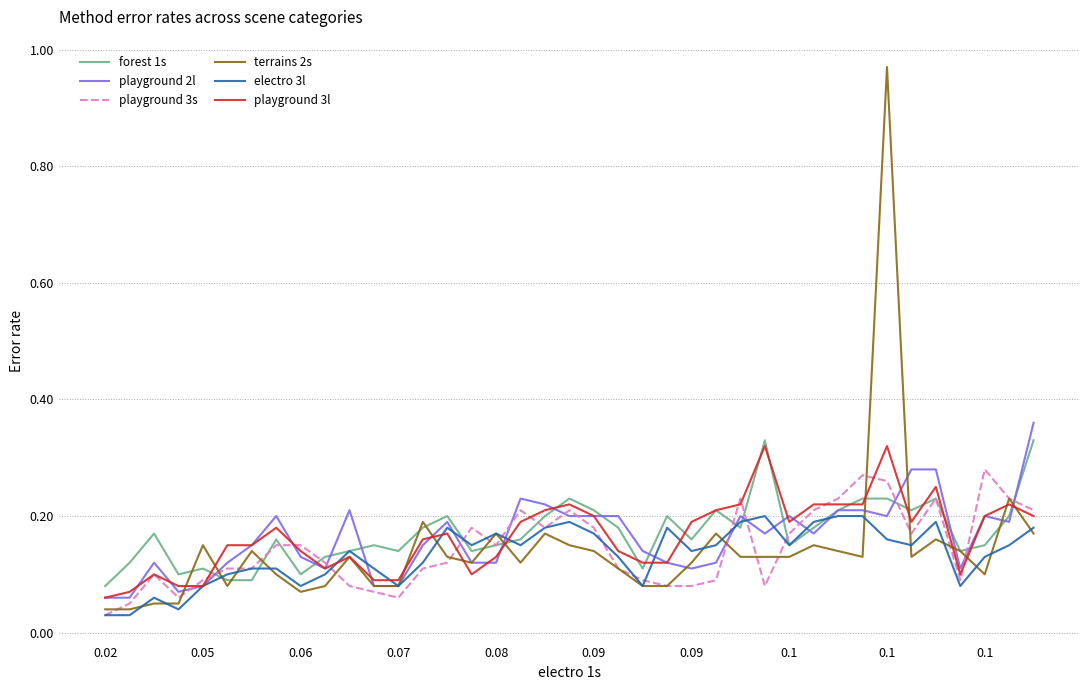

Count the electro 3l values in the range 0 to 1.

39